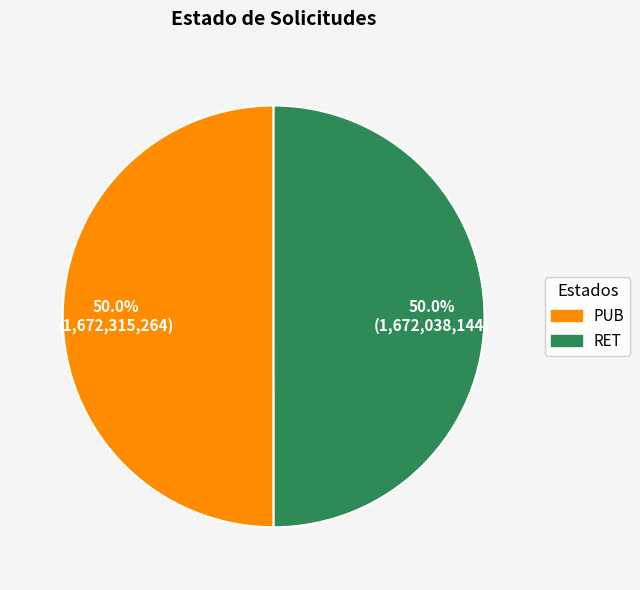

Is it true that PUB is 59% of the pie?

False